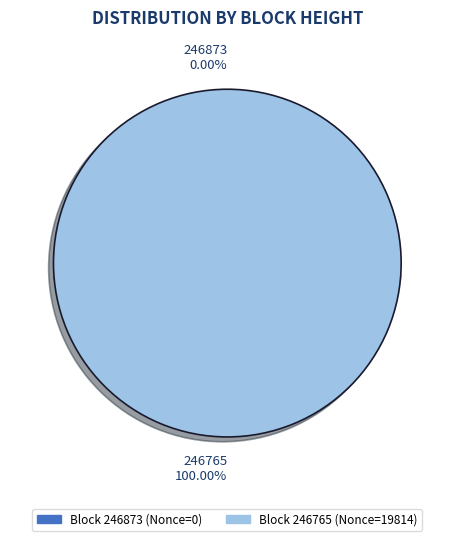

What is the largest slice in the pie chart?

246765